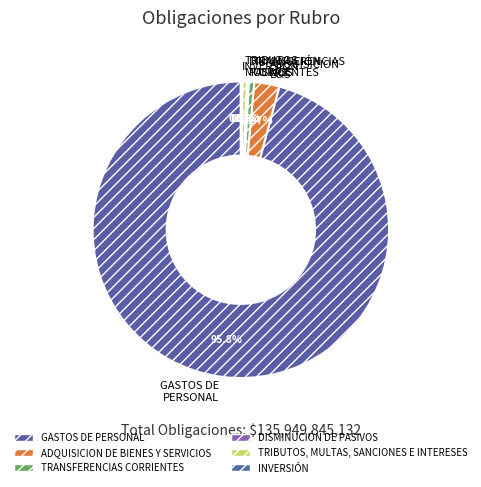

How many segments does this pie chart have?

6